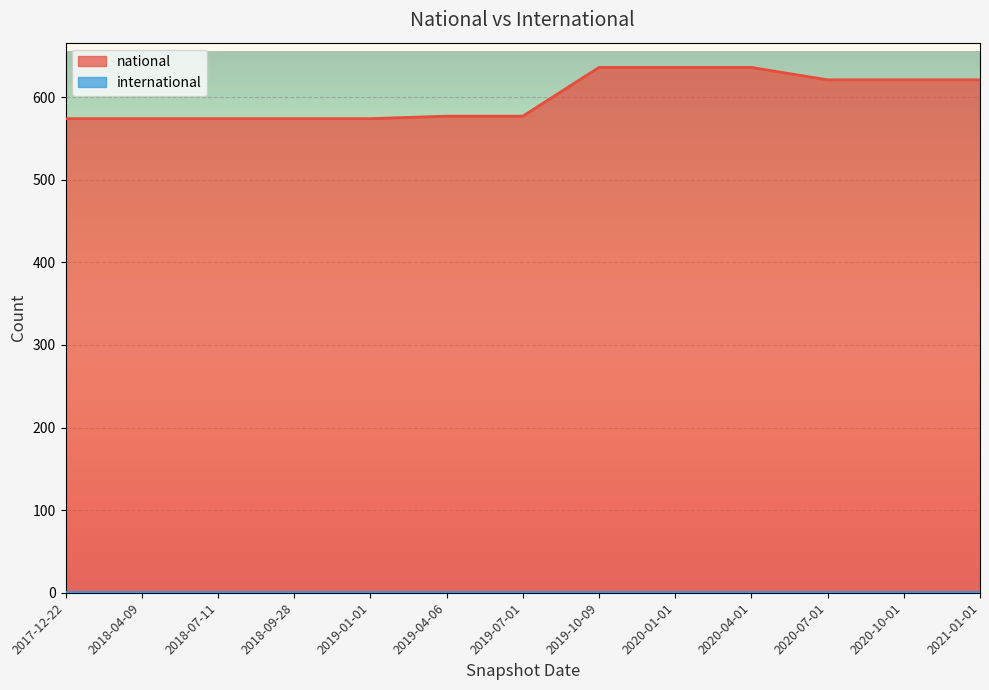

What is the label of the 10th point from the left?

2020-04-01